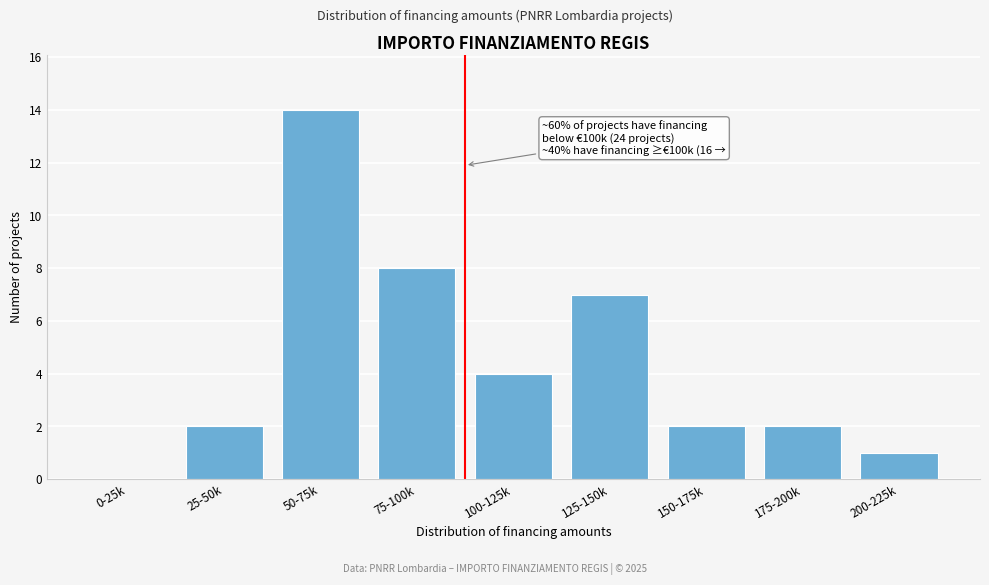

Reading left to right, list all the values displayed in this chart.

0-25k=0	25-50k=2	50-75k=14	75-100k=8	100-125k=4	125-150k=7	150-175k=2	175-200k=2	200-225k=1